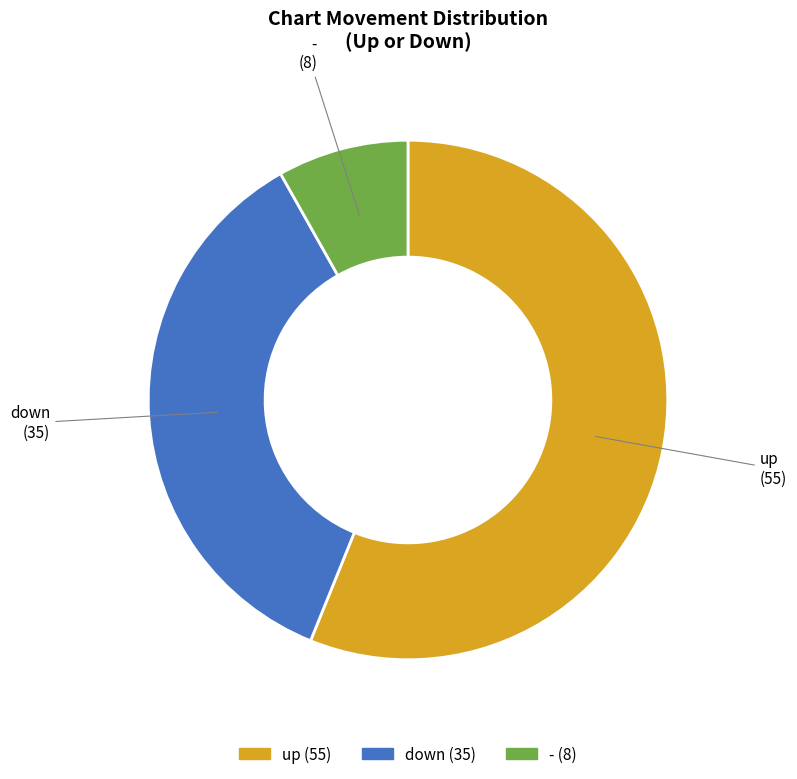

True or false: - accounts for 2% of the total.

False